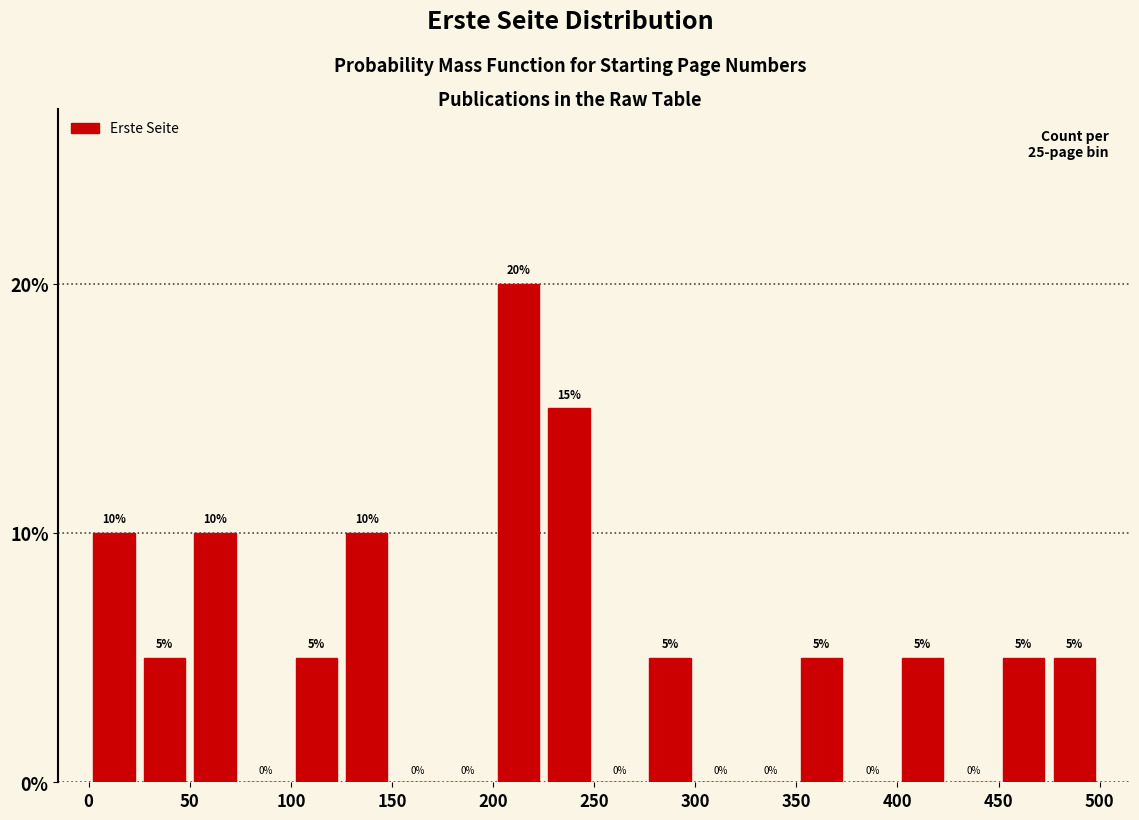

Which range on the x-axis has the tallest bar?

200 to 225